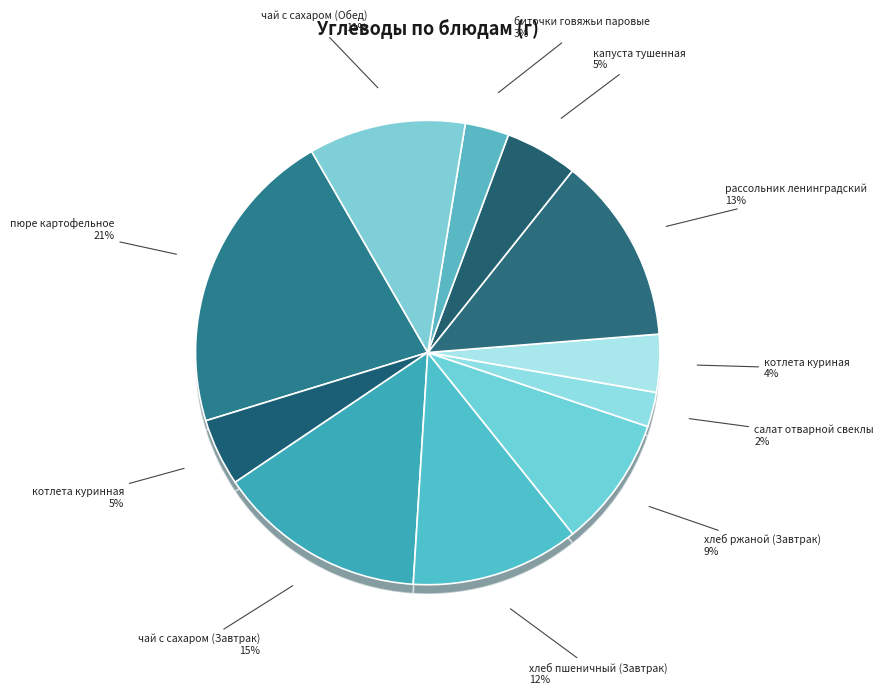

What is the total percentage of хлеб пшеничный (Завтрак) and капуста тушенная?

16.8%